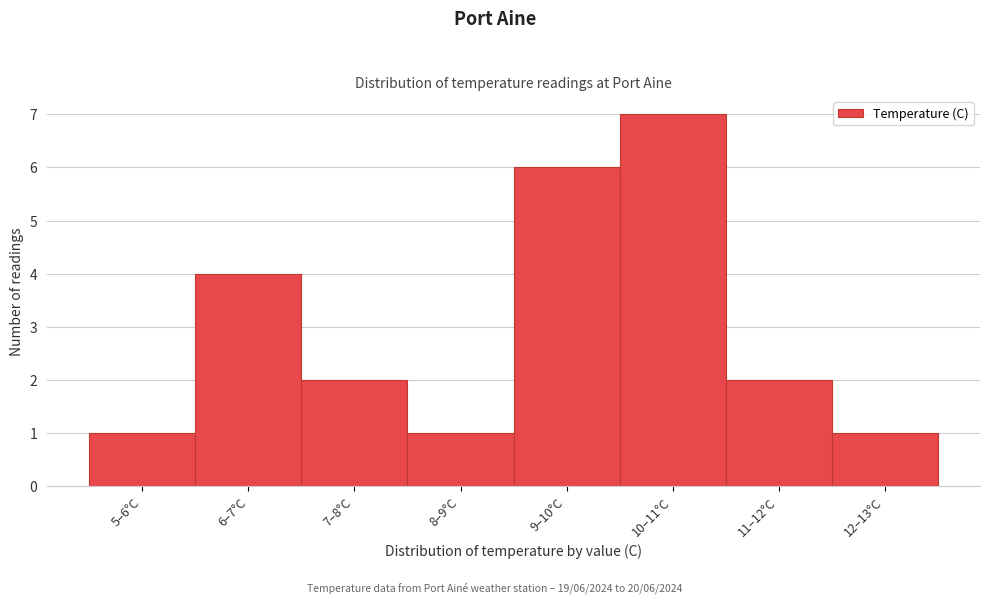

Reading left to right, list all the values displayed in this chart.

5–6°C=1	6–7°C=4	7–8°C=2	8–9°C=1	9–10°C=6	10–11°C=7	11–12°C=2	12–13°C=1